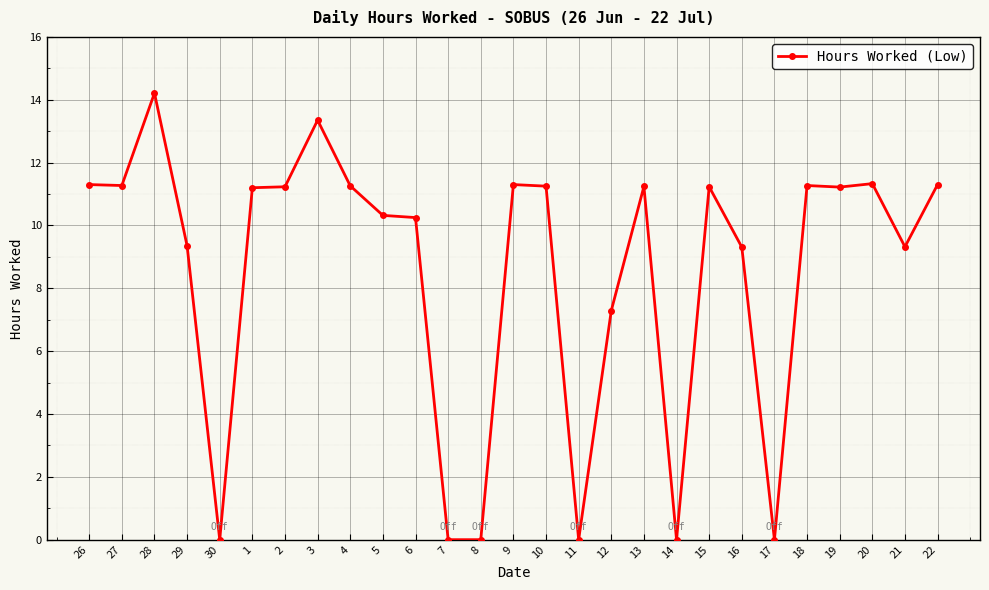

The chart shows a value of 6.9 at 11. True or false?

False